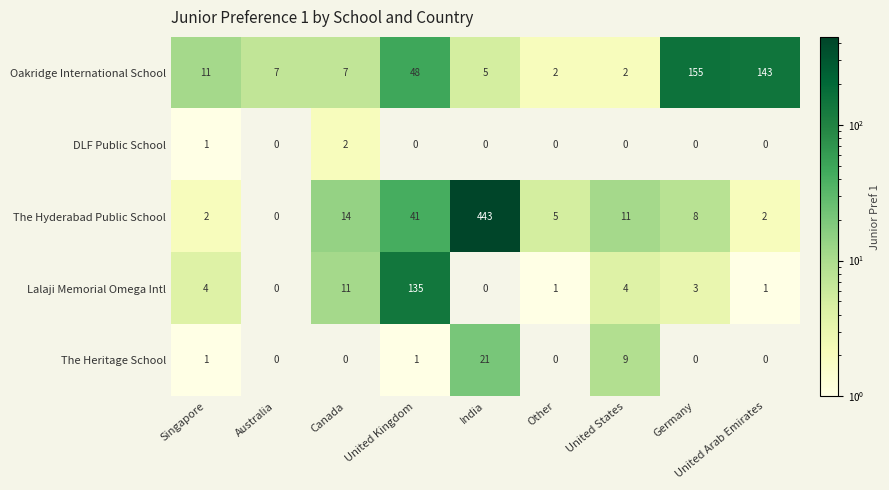

The value of The Heritage School at India is 34. True or false?

False